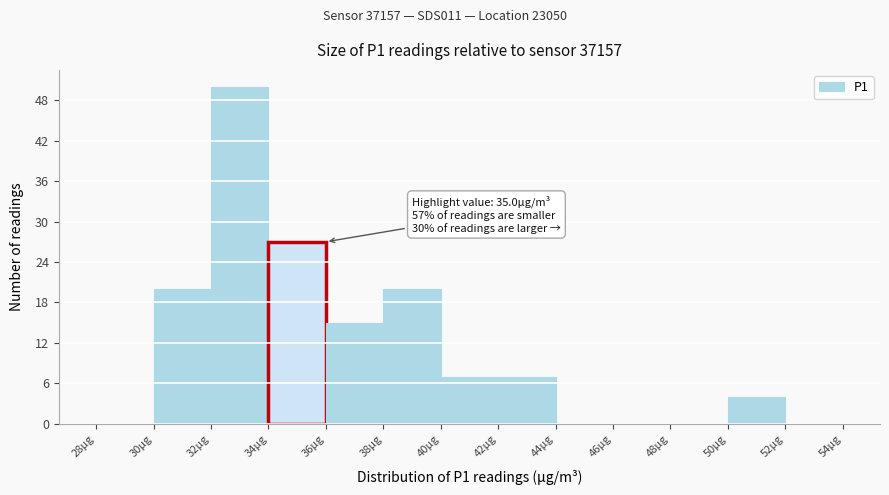

Which range on the x-axis has the tallest bar?

32 to 34